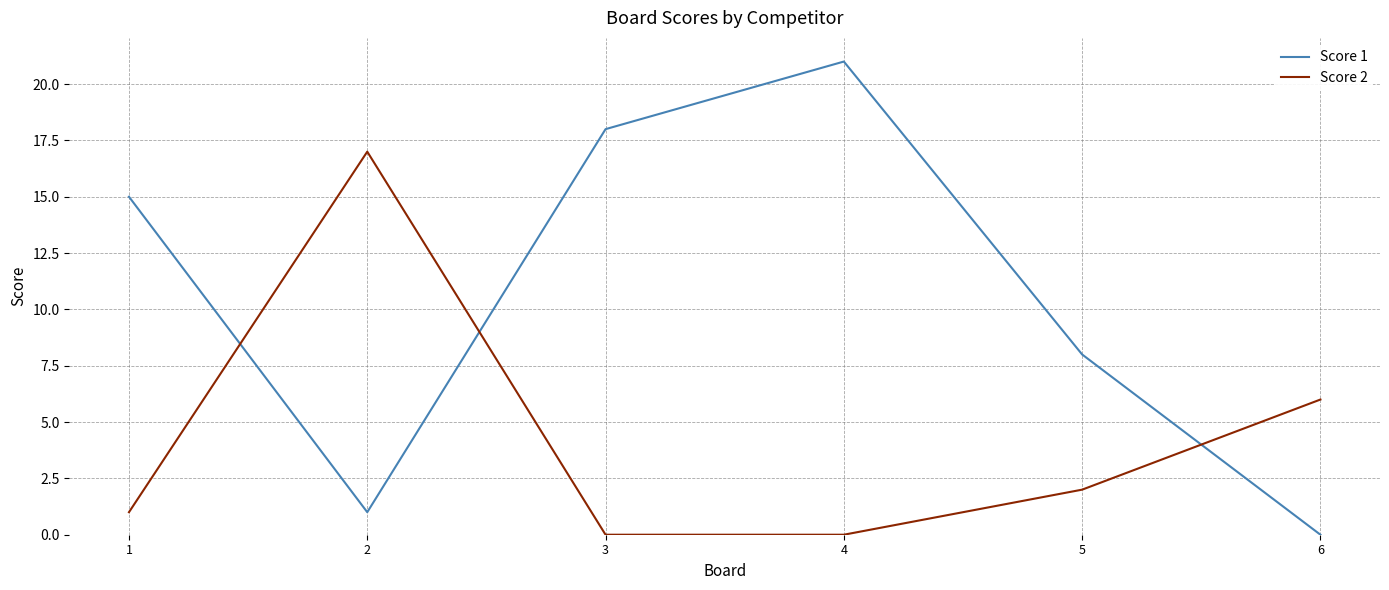

Between 4 and 6, which series saw the biggest shift?

Score 1